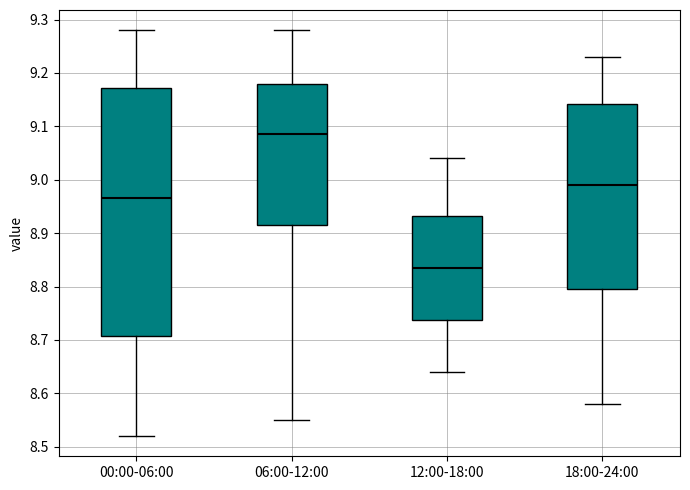

Reading left to right, read every box against the y-axis: the position of its median line, the range the box covers, and the ends of its whiskers. The values are not printed on the chart, so give them approximately, as read against the axis.

00:00-06:00: median 8.97, box 8.71 to 9.17, whiskers 8.52 to 9.28
06:00-12:00: median 9.09, box 8.92 to 9.18, whiskers 8.55 to 9.28
12:00-18:00: median 8.84, box 8.74 to 8.93, whiskers 8.64 to 9.04
18:00-24:00: median 8.99, box 8.80 to 9.14, whiskers 8.58 to 9.23